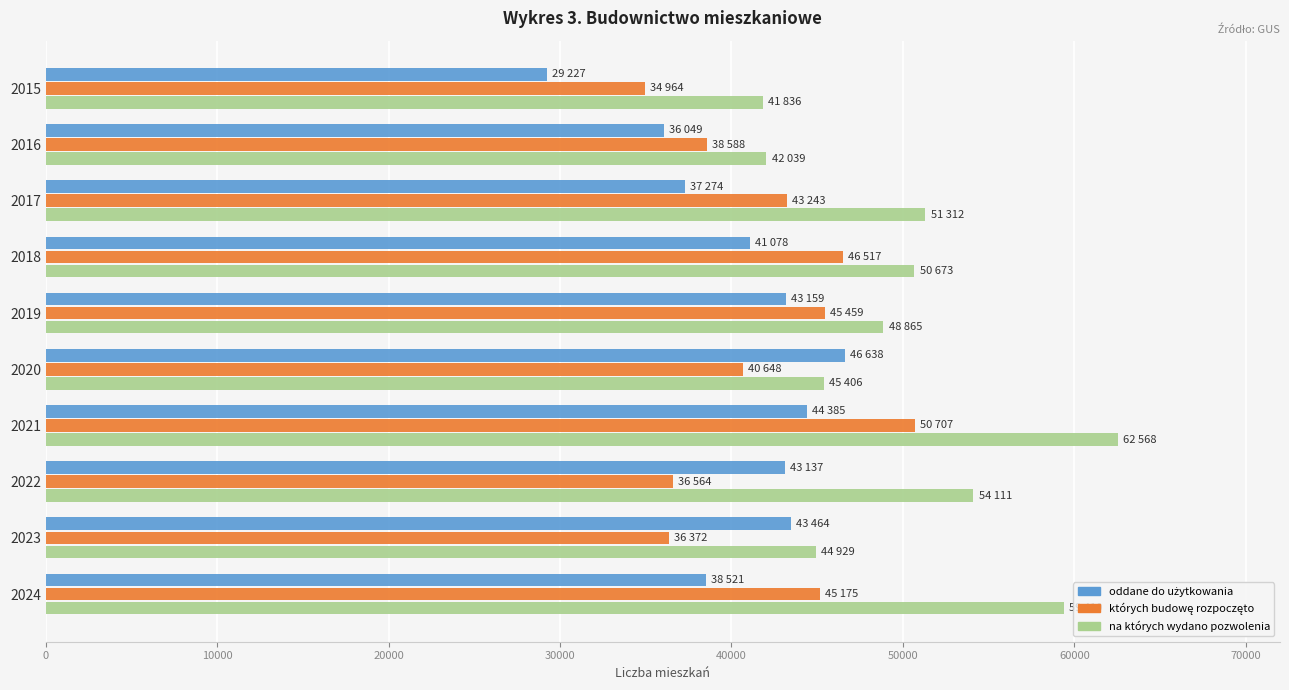

How many data points does each series have?

10